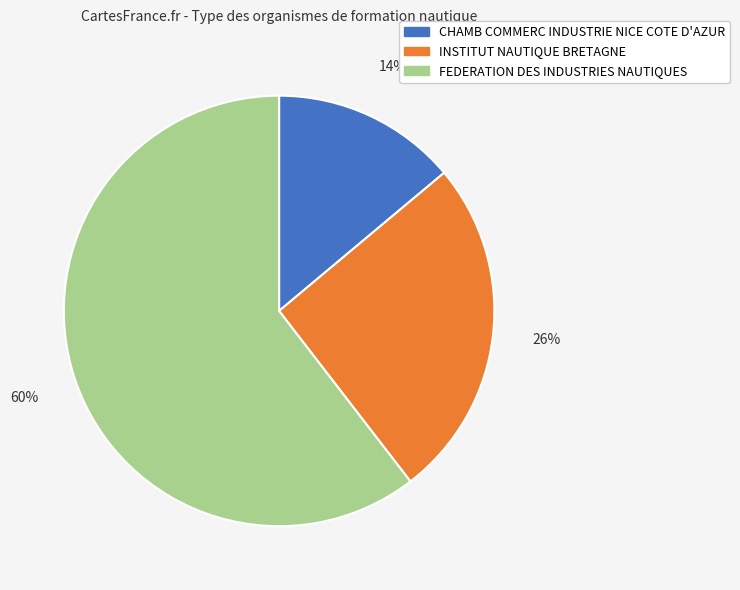

To the nearest percent, what is the average slice percentage?

33%